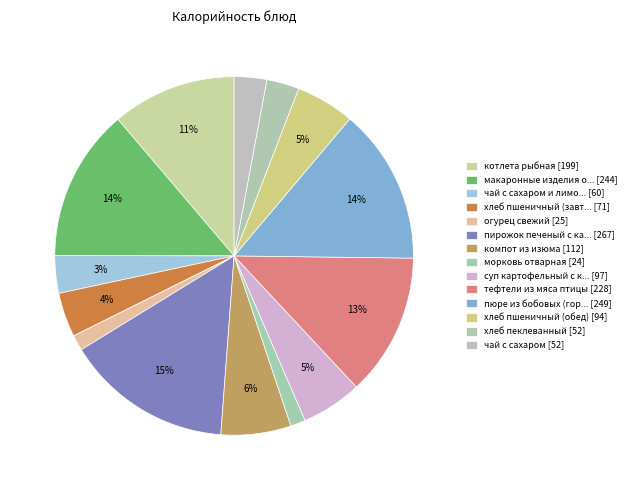

To the nearest percent, what is the average slice percentage?

7%